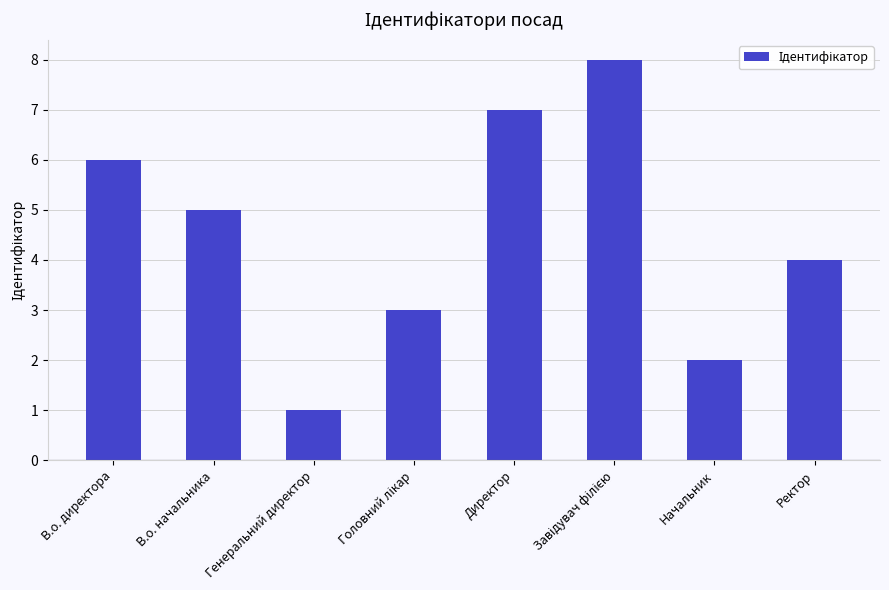

What is the value of the 7th bar from the left?

2